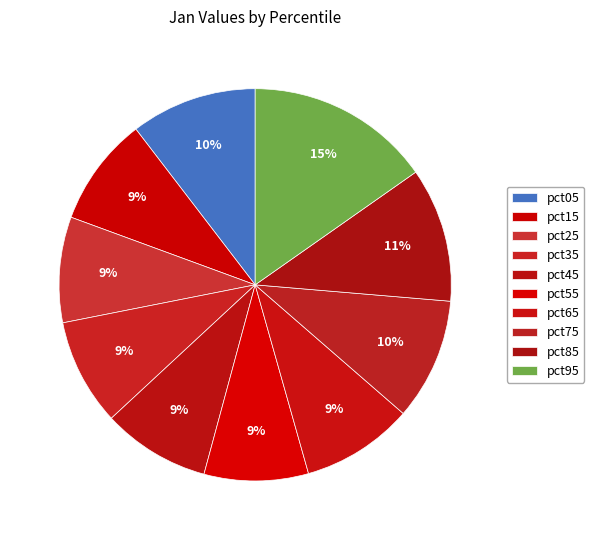

How many segments does this pie chart have?

10